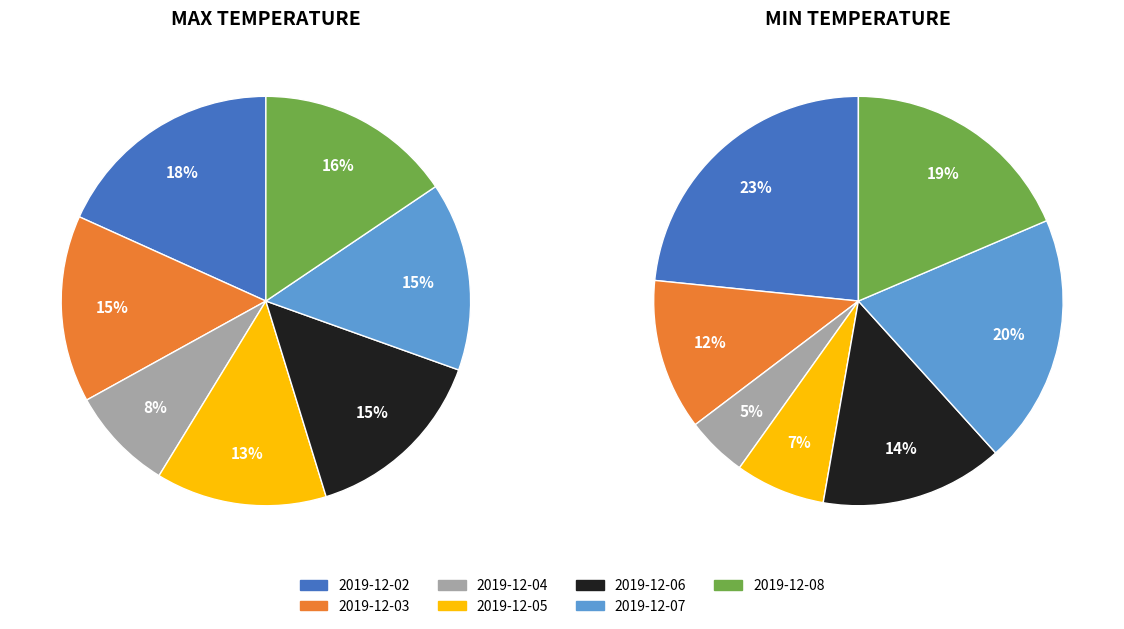

What is the smallest slice in the pie chart?

2019-12-04